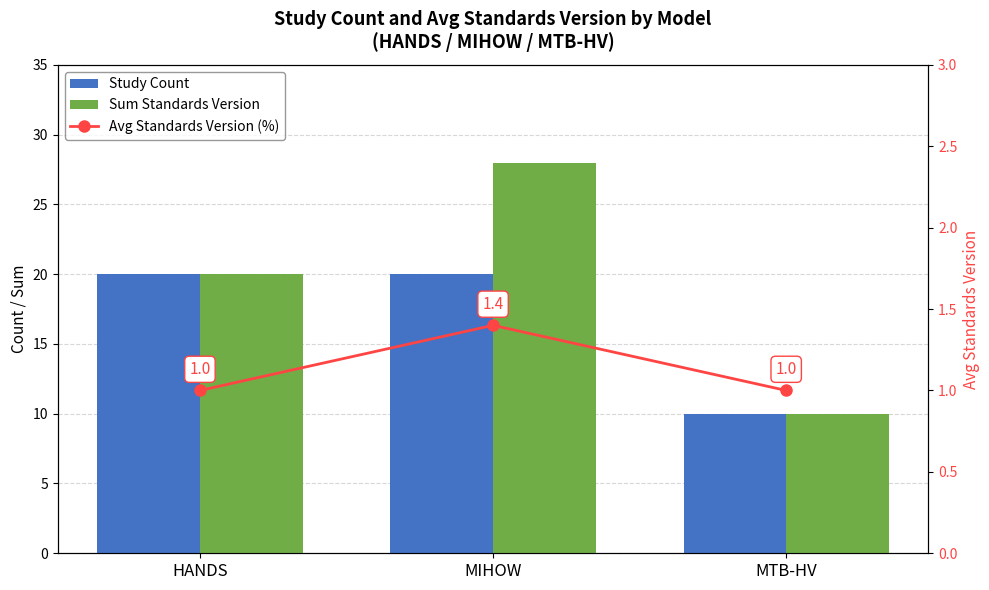

Which series has the widest spread of values?

Sum Standards Version